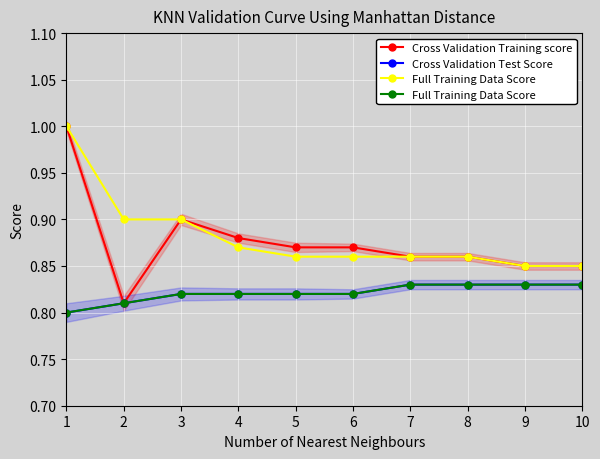

Between 2 and 5, which series saw the biggest shift?

Cross Validation Training score